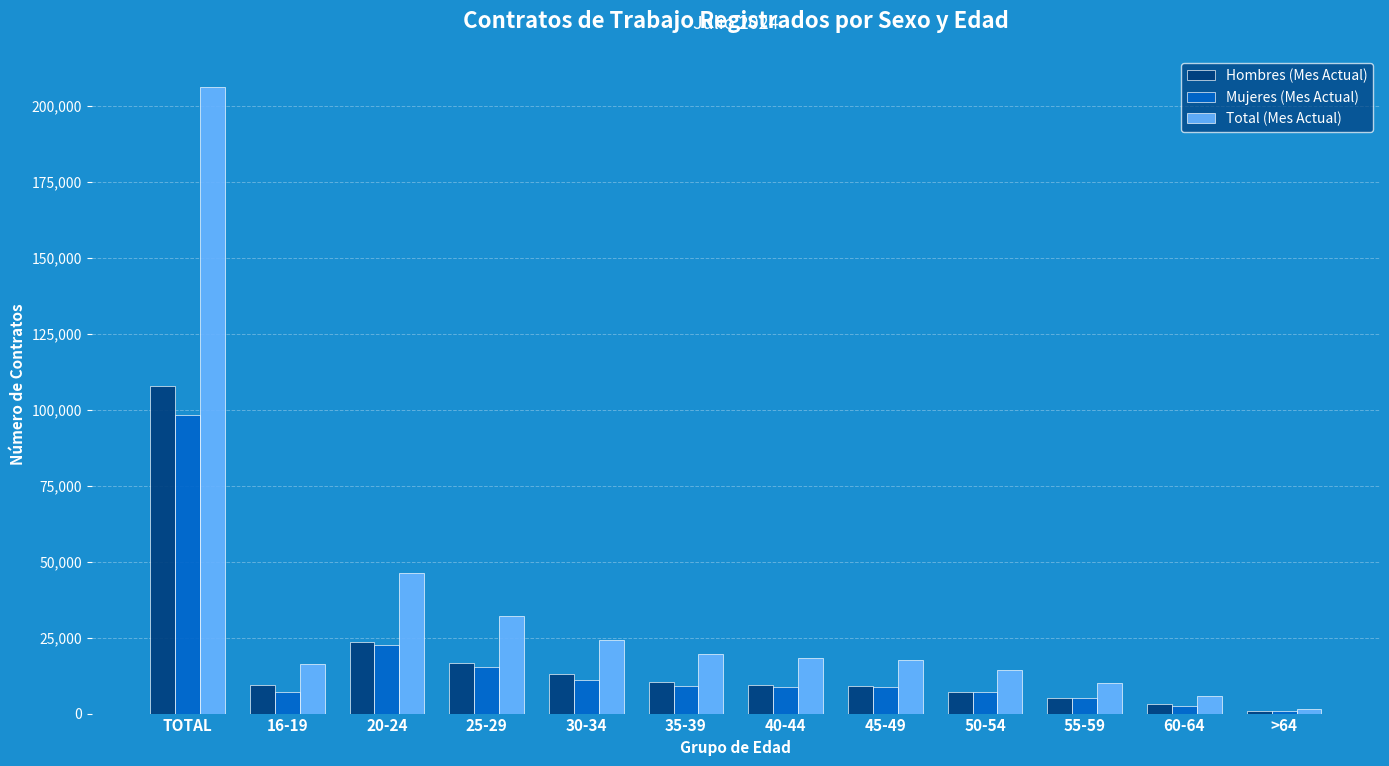

How many series are shown in this chart?

3